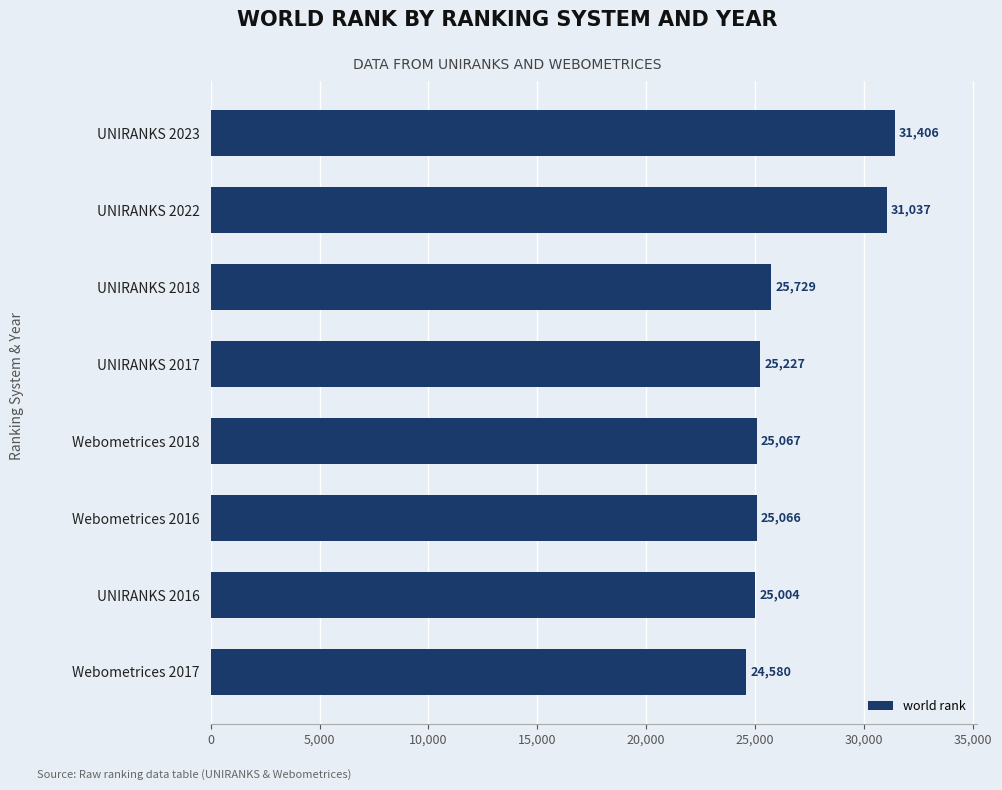

How many series are shown in this chart?

1